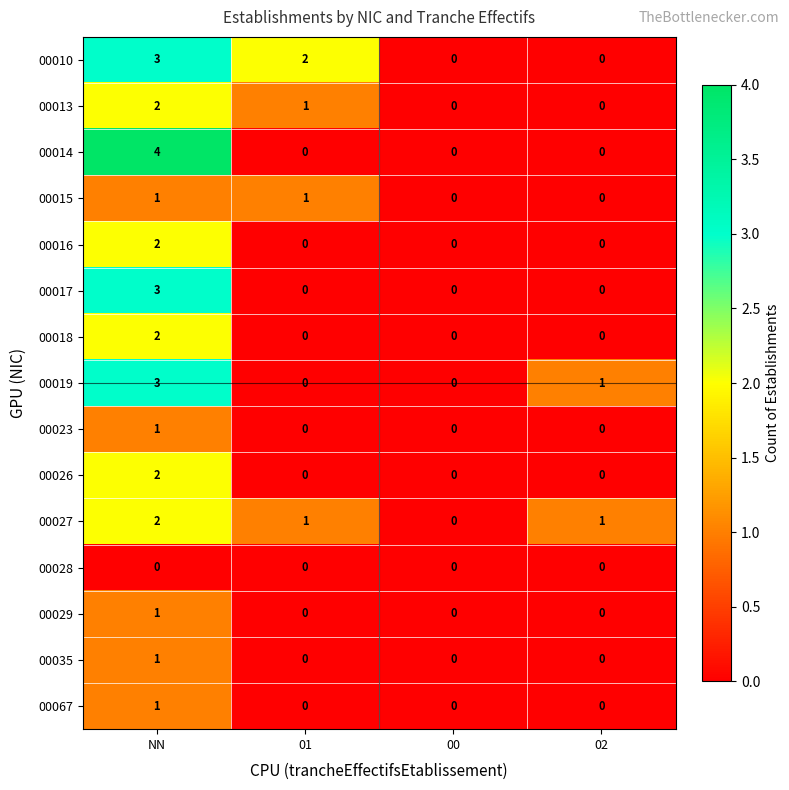

At which category is the sum across all series the highest?

NN